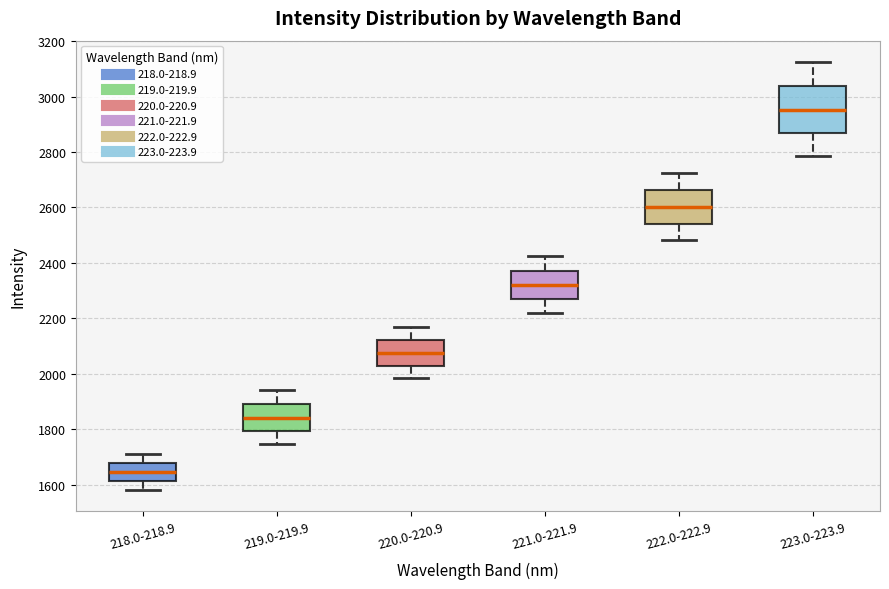

Where does the lower whisker of the box for 221.0-221.9 end on the y-axis? The values are not printed on the chart, so give them approximately, as read against the axis.

2220